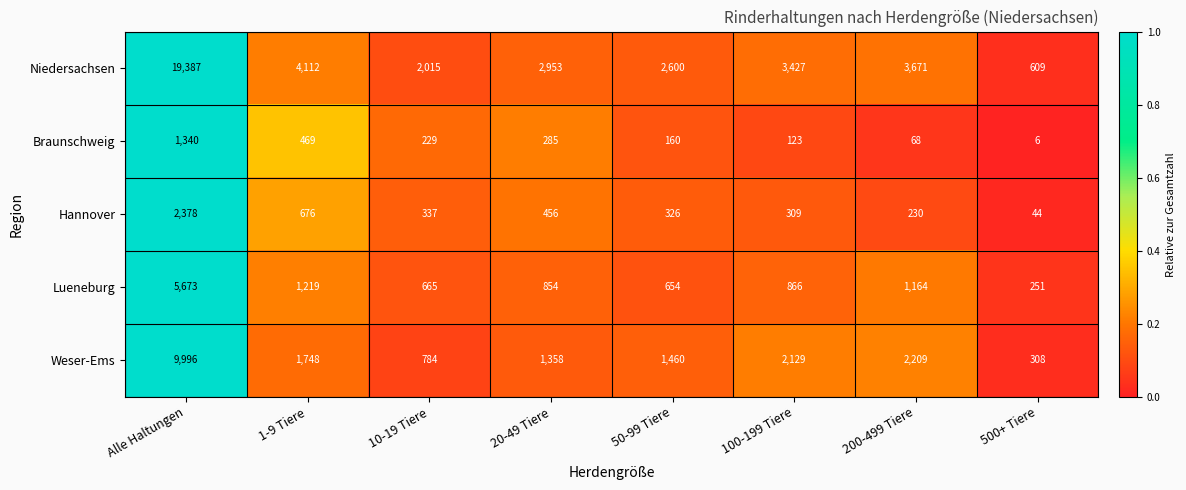

Rank the series by their maximum value, from lowest to highest.

Braunschweig, Hannover, Lueneburg, Weser-Ems, Niedersachsen